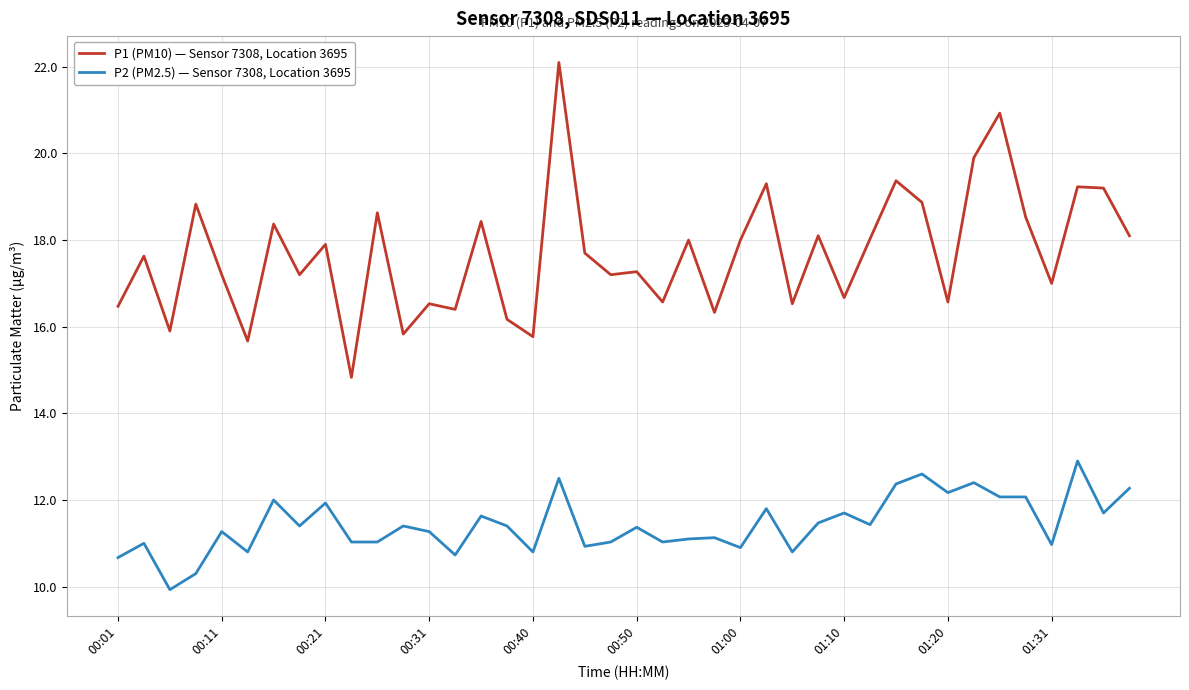

True or false: P2 (PM2.5) — Sensor 7308, Location 3695 and P1 (PM10) — Sensor 7308, Location 3695 cross at least once.

False